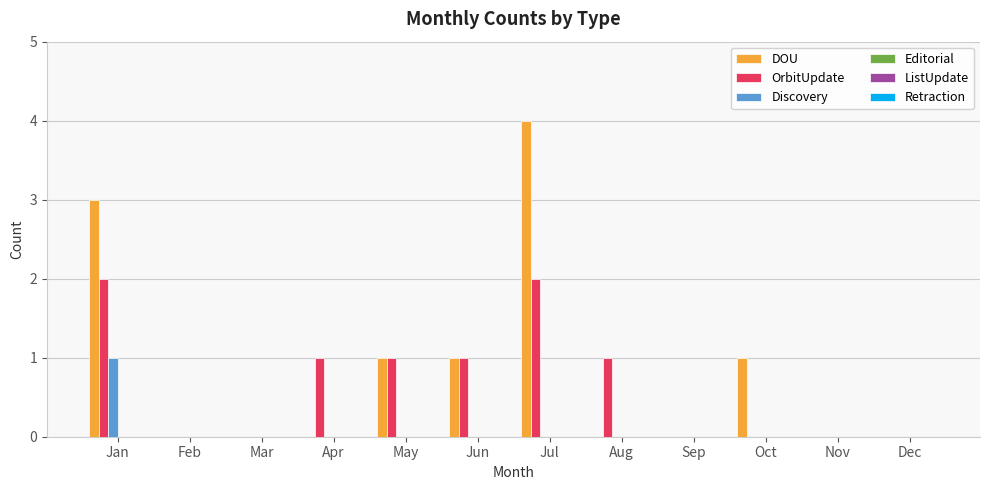

Which label corresponds to the largest value in the chart?

Jul